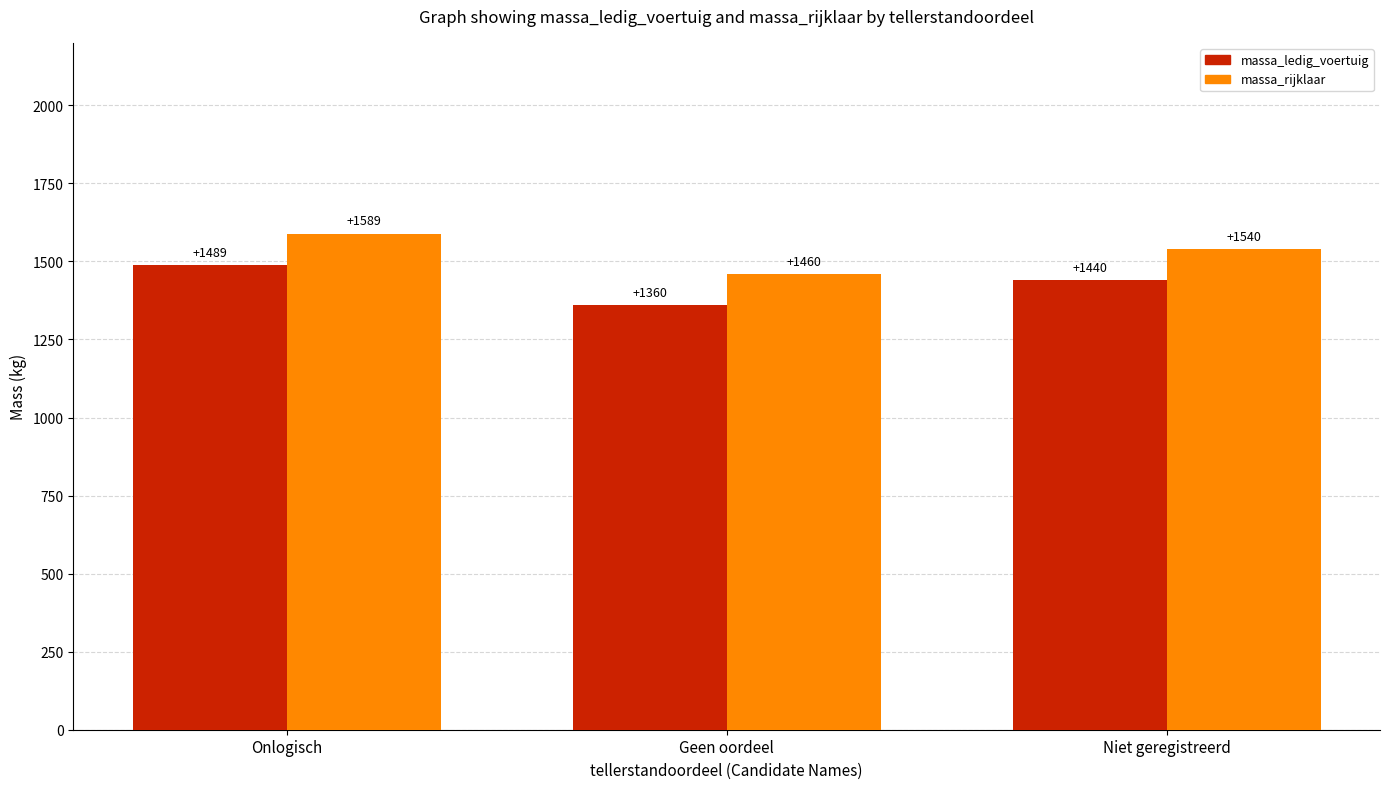

What is the label of the 3rd bar from the left?

Niet geregistreerd